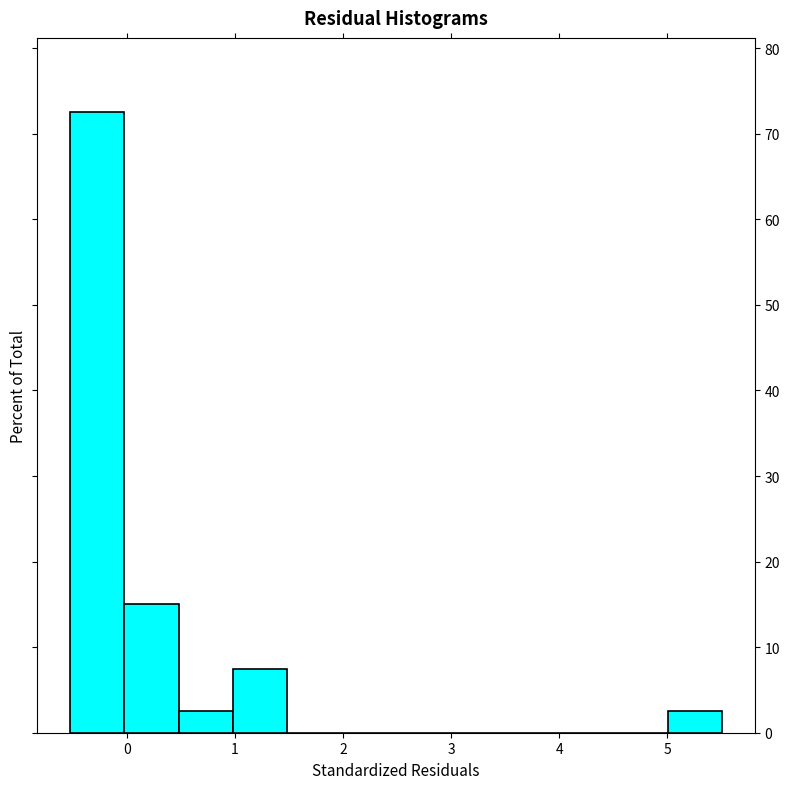

Reading left to right, list every bar in this chart as the range it spans on the x-axis followed by its height. Neither the bar edges nor the heights are printed on the chart, so give them approximately, as read against the axes.

-0.5 to 0.0: 73
0.0 to 0.5: 15
0.5 to 1.0: 3
1.0 to 1.5: 8
1.5 to 2.0: 0
2.0 to 2.5: 0
2.5 to 3.0: 0
3.0 to 3.5: 0
3.5 to 4.0: 0
4.0 to 4.5: 0
4.5 to 5.0: 0
5.0 to 5.5: 3